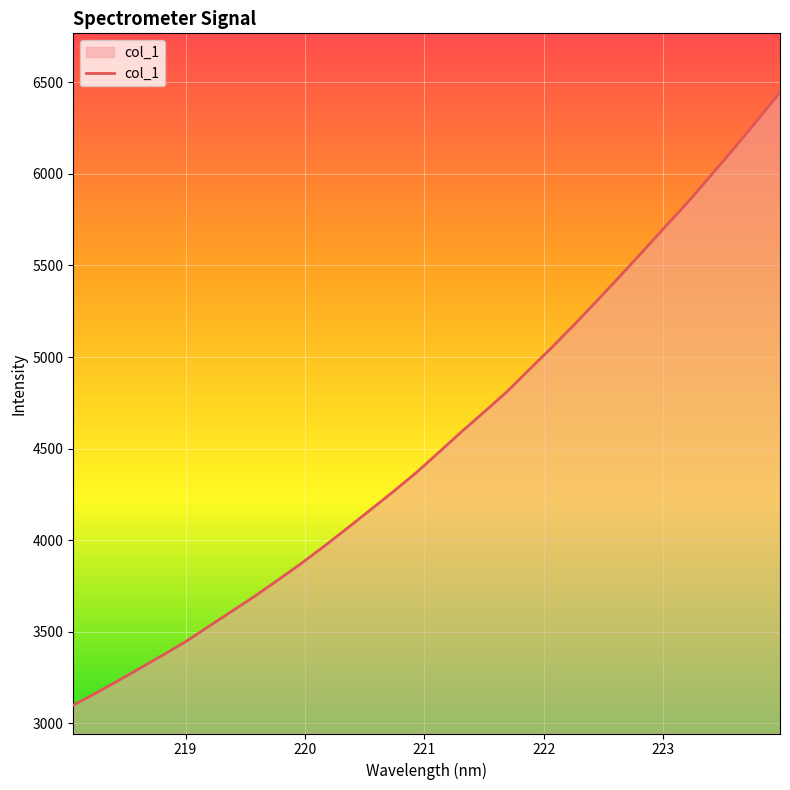

How many distinct data groups are displayed?

1